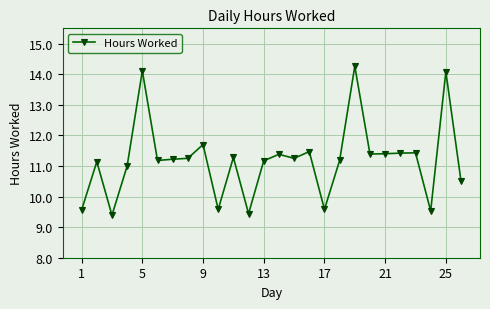

What is the maximum value shown in the chart?

14.3